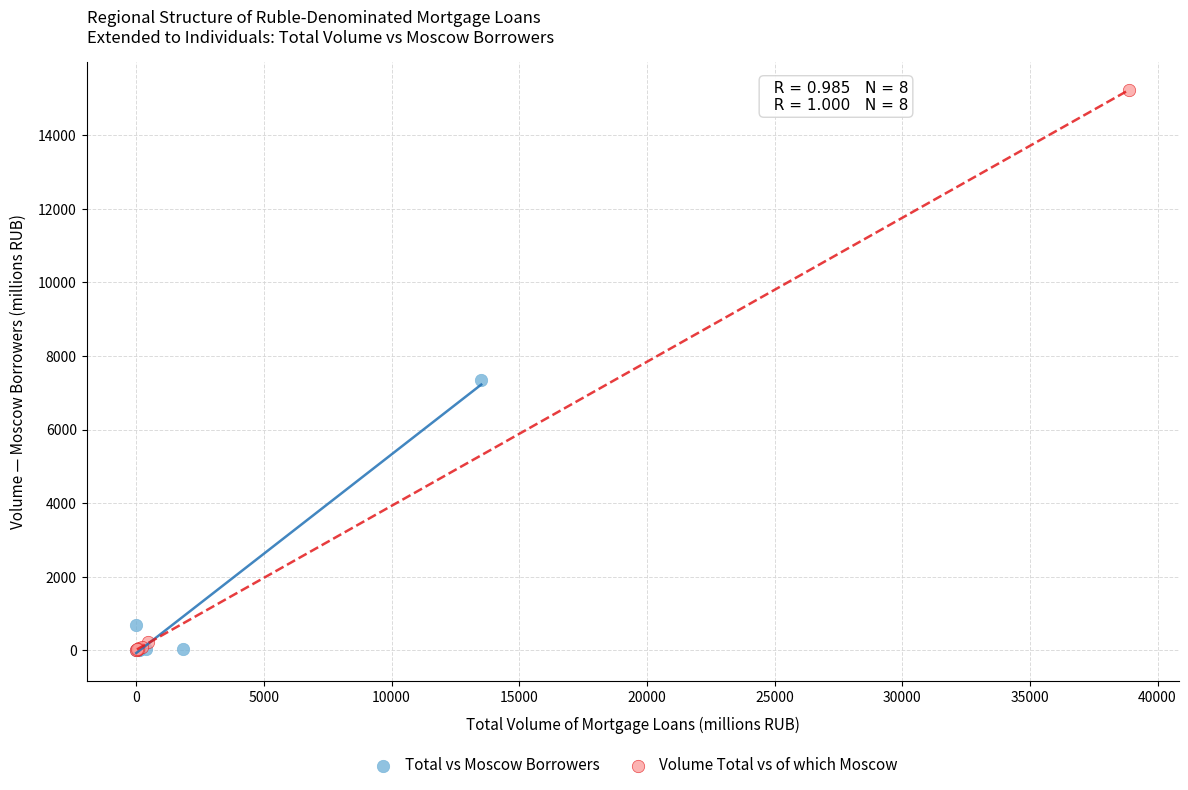

Which series has the widest spread of Y values?

Volume Total vs of which Moscow